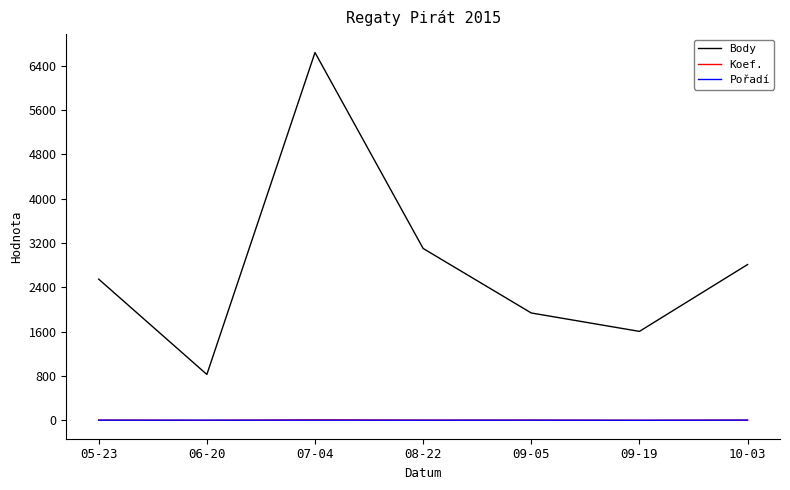

Rank the categories by Body value from lowest to highest.

06-20, 09-19, 09-05, 05-23, 10-03, 08-22, 07-04